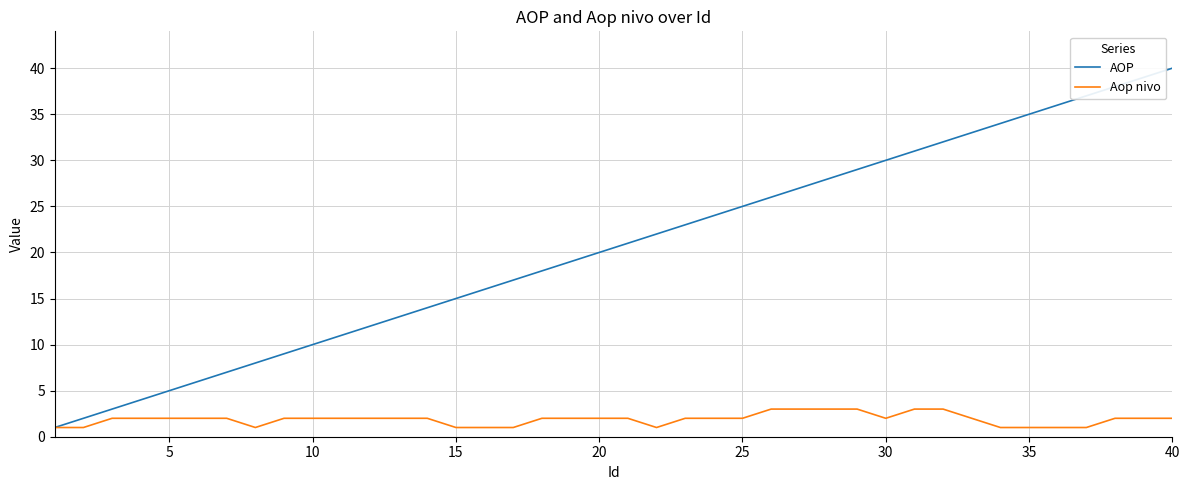

What is the highest value of the Aop nivo series?

3